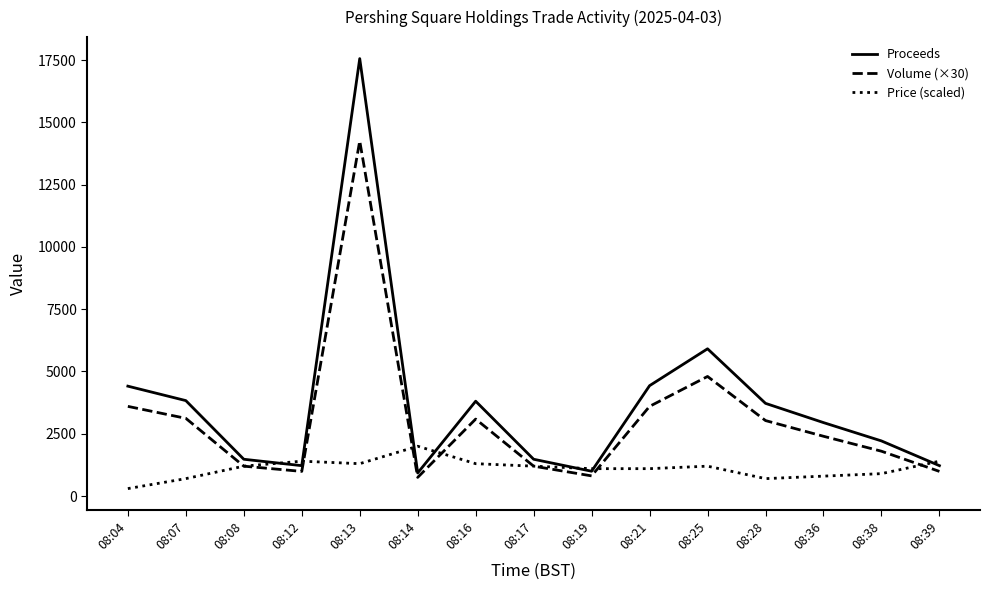

Rank the series by their maximum value, from lowest to highest.

Price (scaled), Volume (×30), Proceeds